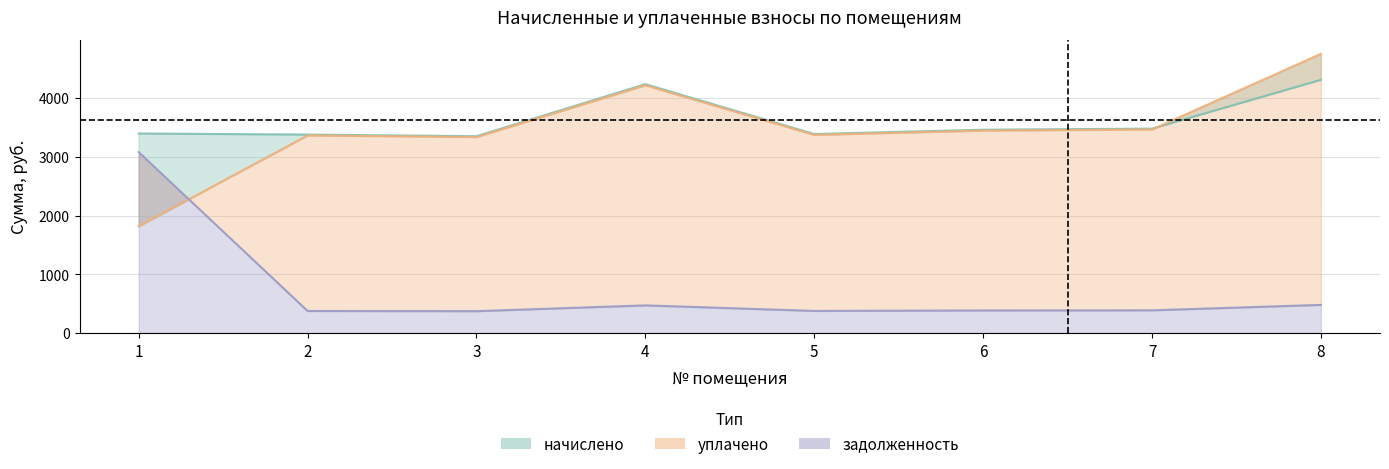

True or false: начислено and задолженность cross at least once.

False